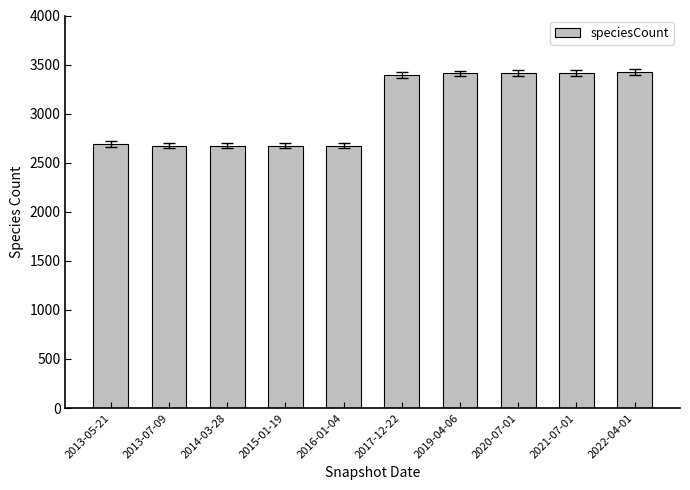

What is the smallest value displayed?

2675